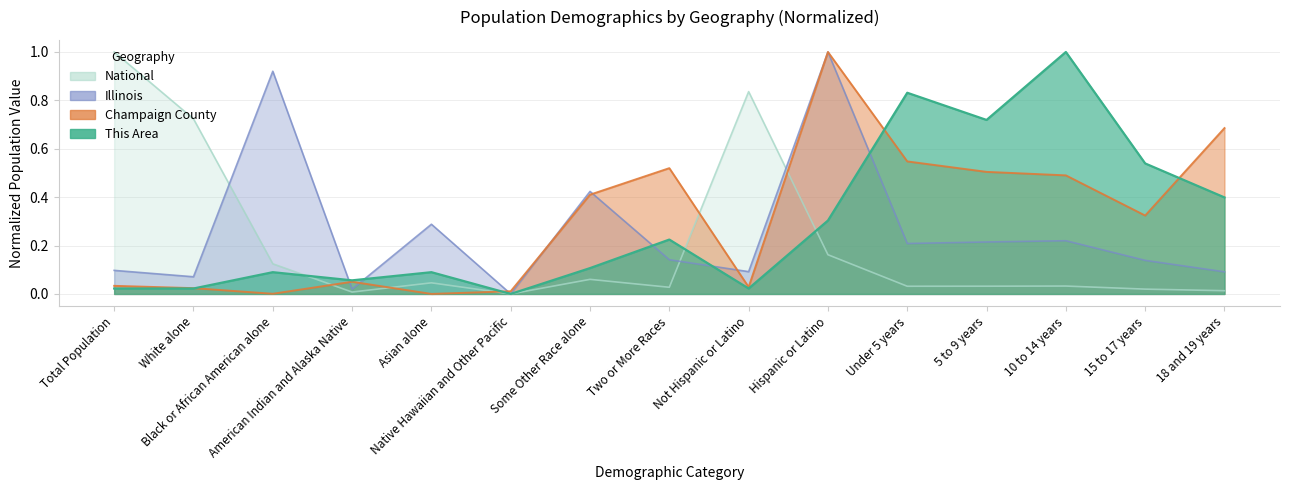

Read the This Area value at Some Other Race alone.

0.1